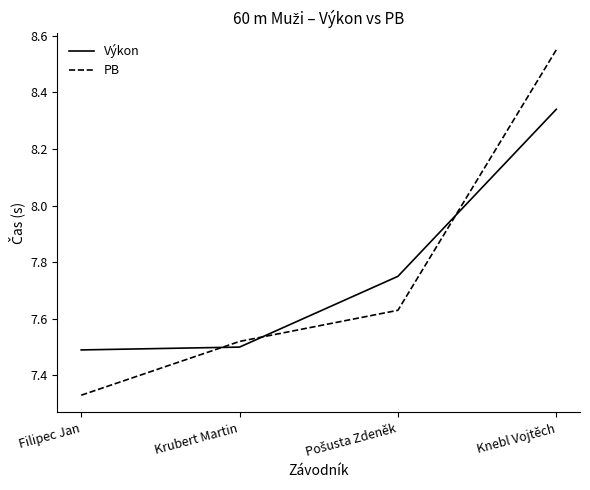

What position from the right is Knebl Vojtěch?

1